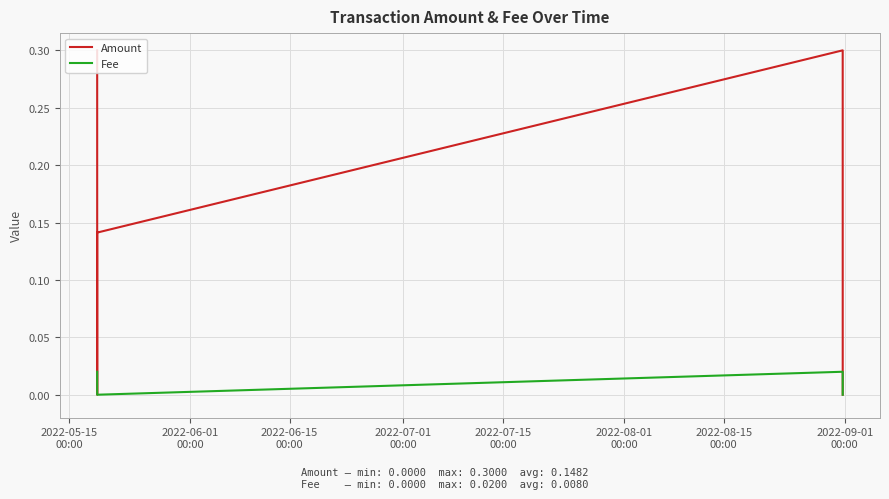

What is the sum of the Amount values at 2022-07-01
00:00 and 2022-06-15
00:00?

0.4